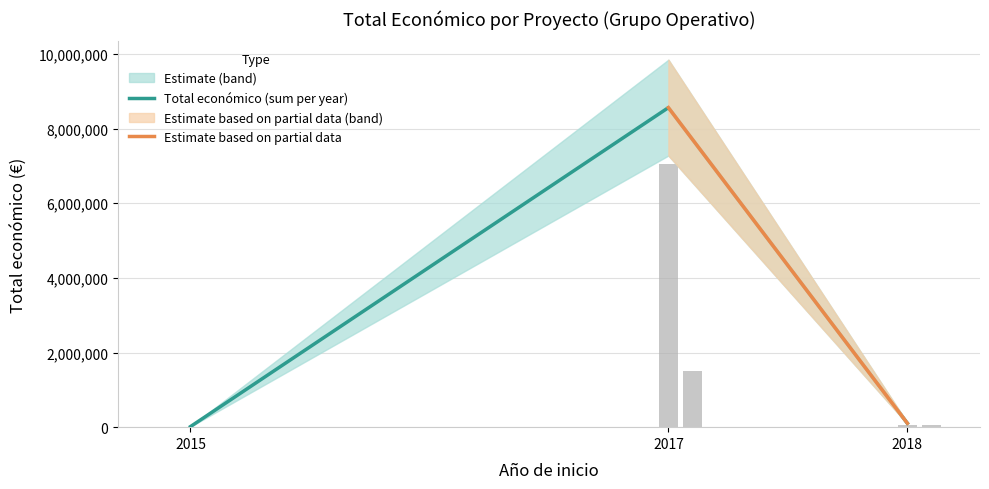

Reading left to right, extract all data points from this chart.

12000	7056709	60172	15750	44991	1493641